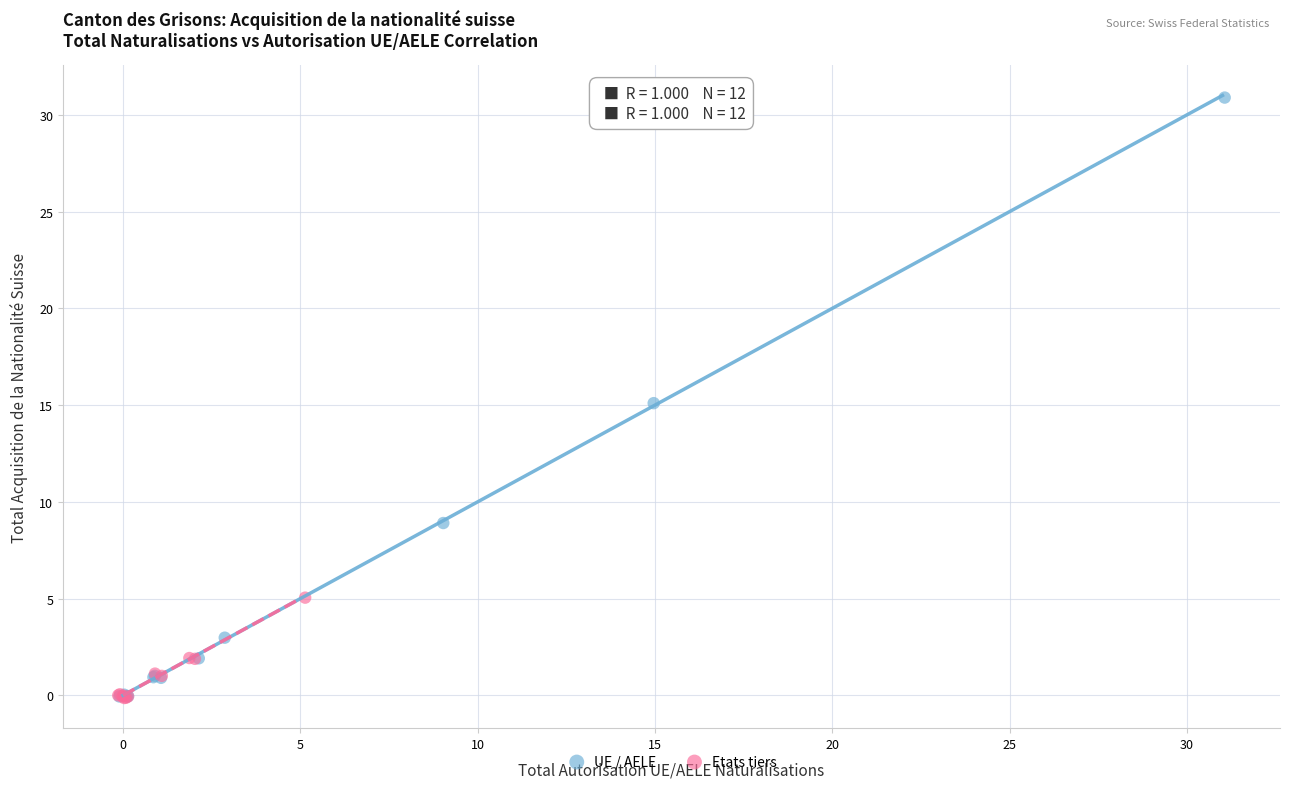

Which series reaches the maximum Y coordinate?

UE / AELE